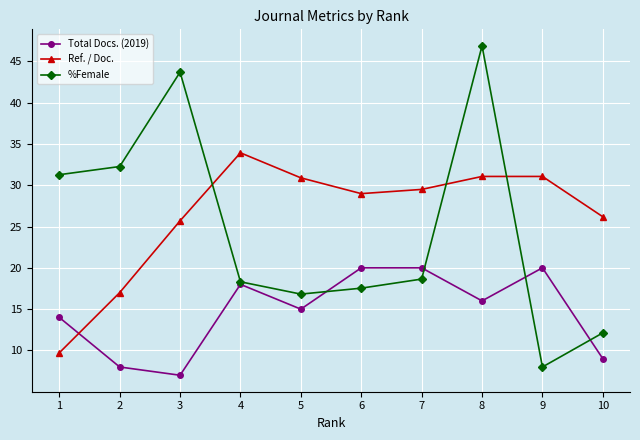

At which category is the sum across all series the highest?

8